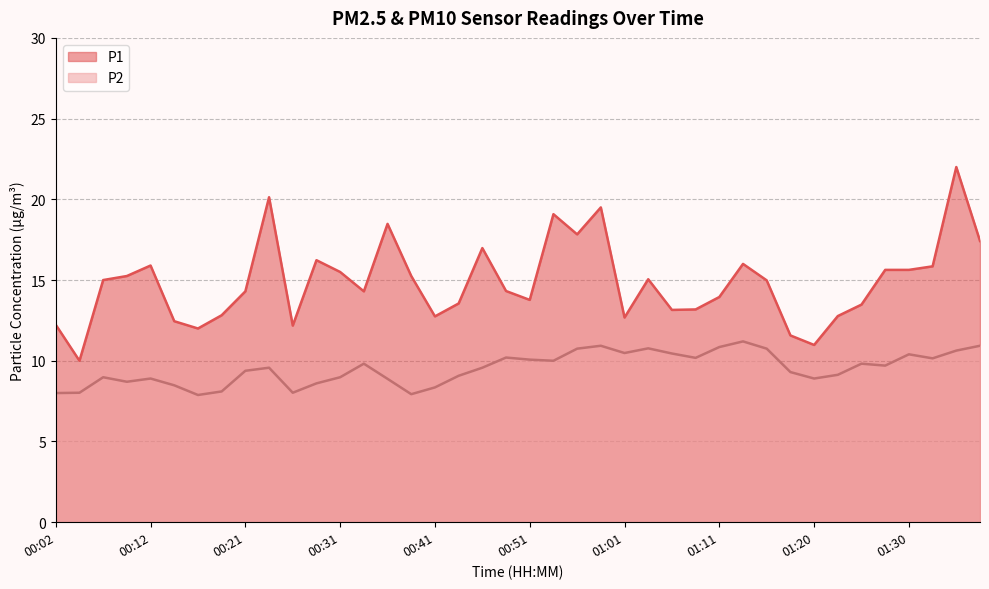

What is the value of the P2 point at the 14th from the left?

9.8